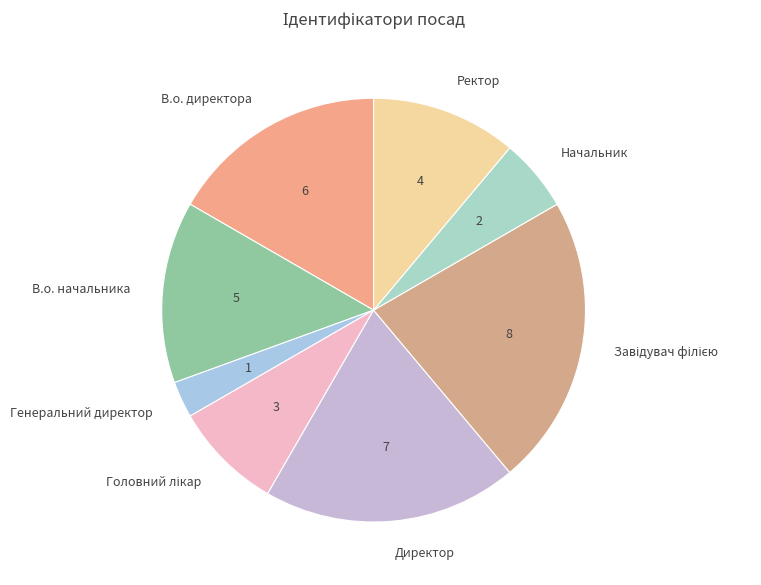

The Ректор slice represents 4% of the pie. True or false?

False